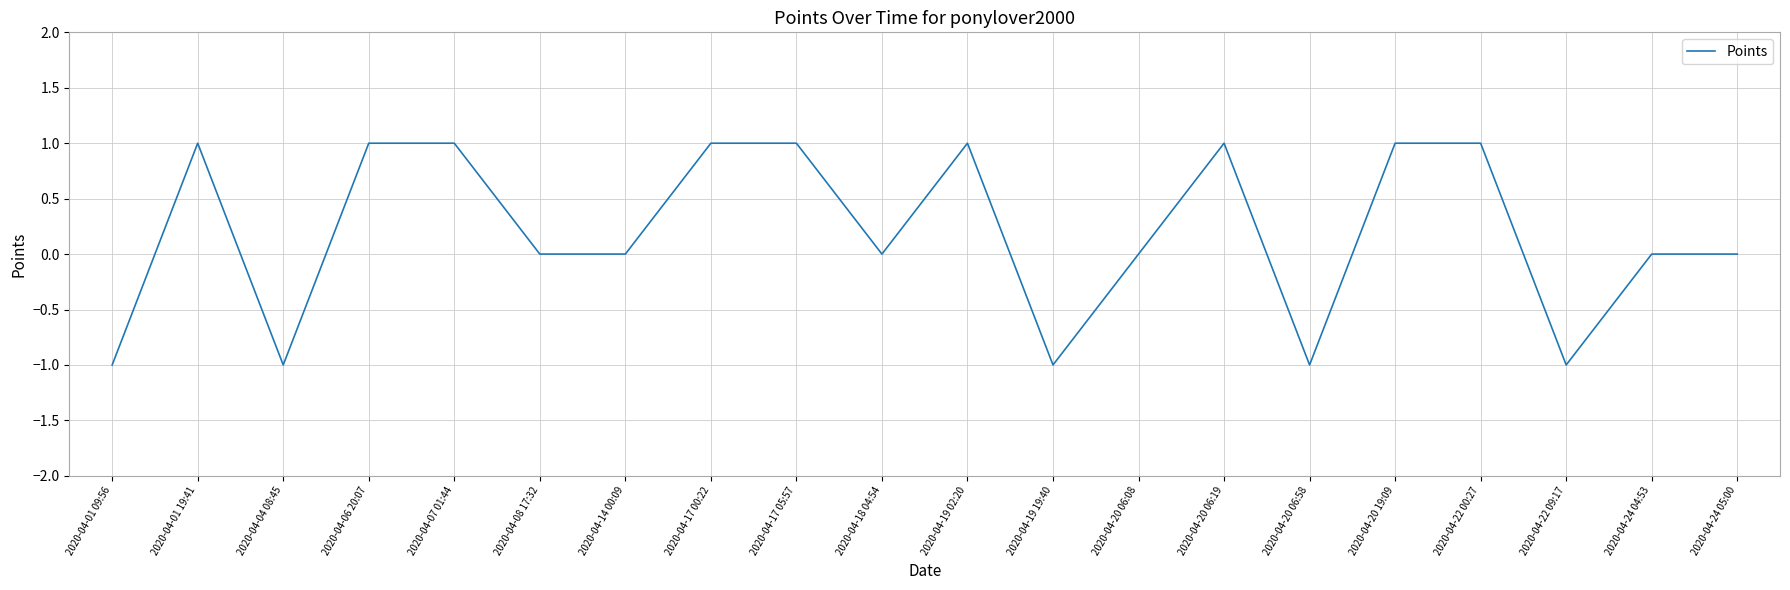

What is the change in value from 2020-04-01 09:56 to 2020-04-20 06:08?

+1